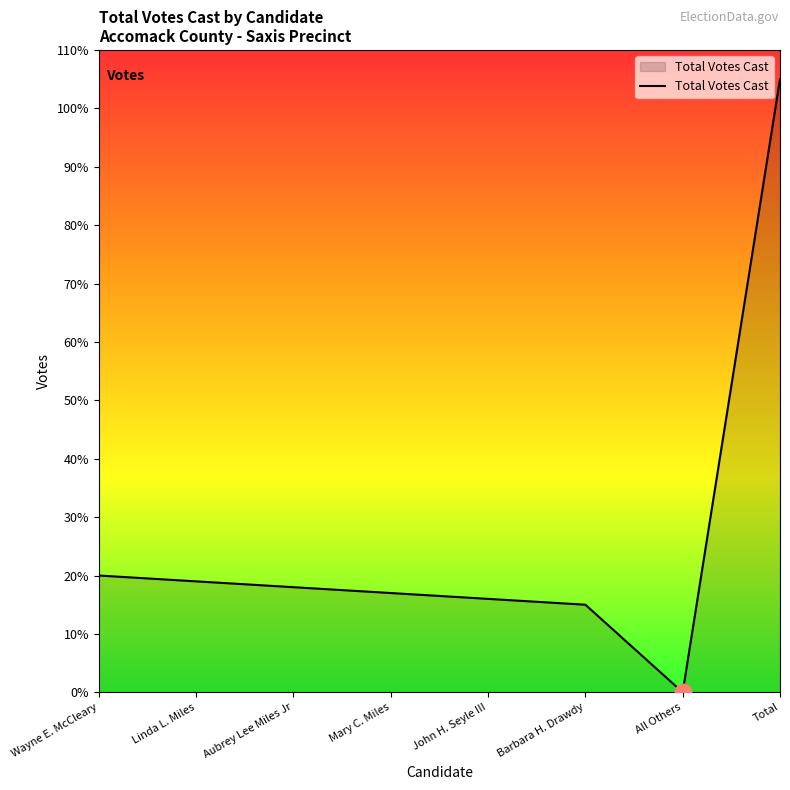

At which label is the value closest to 52?

Wayne E. McCleary